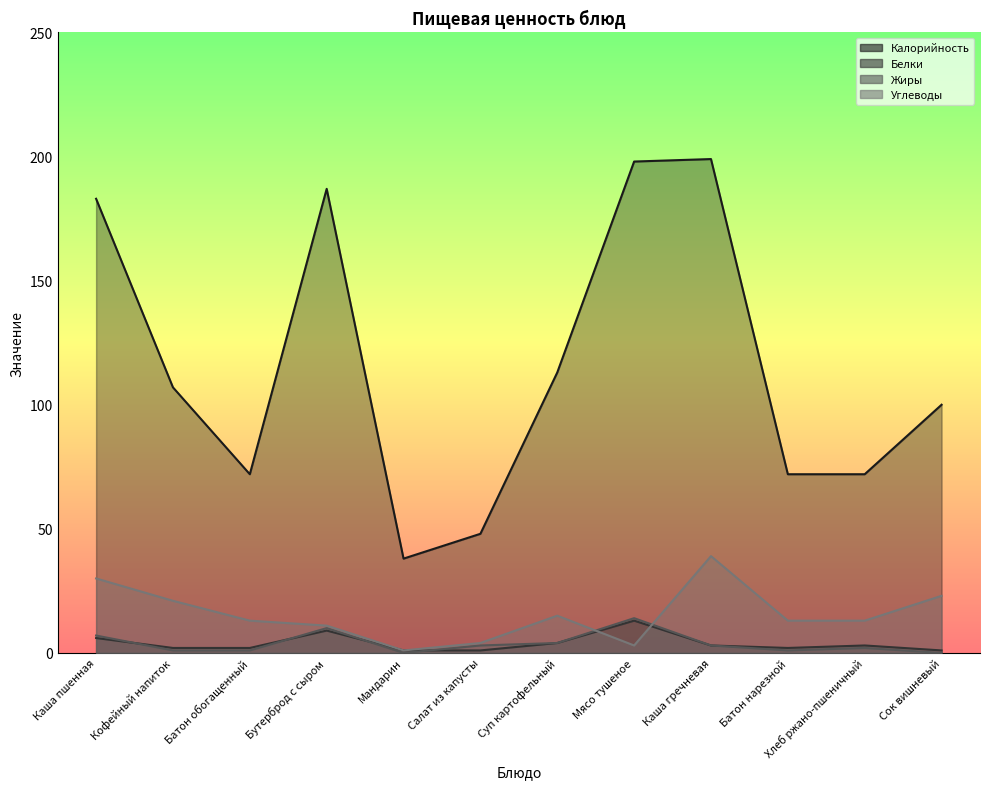

What is the highest value of the Белки series?

13